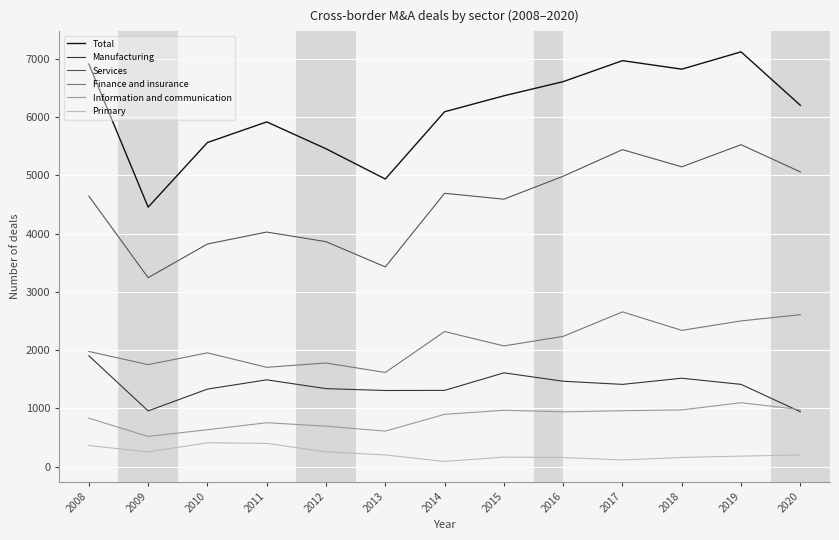

Is it true that Total equals 6909 at 2008?

True